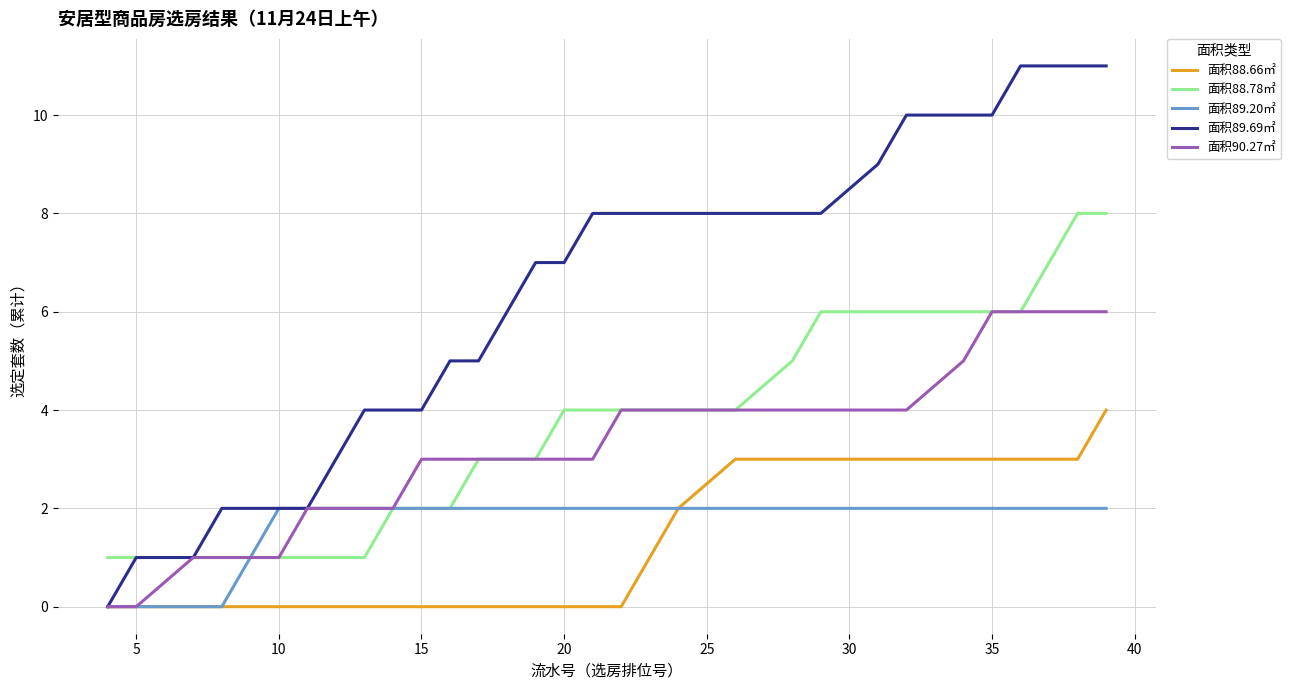

Reading left to right, transcribe all the data shown in this chart.

面积88.66㎡: 0	0	0	0	0	0	0	0	0	0	0	0	0	0	0	0	0	0	1	2	3	3	3	3	3	3	3	3	3	3	4
面积88.78㎡: 1	1	1	1	1	1	1	1	1	2	2	2	3	3	3	4	4	4	4	4	4	5	6	6	6	6	6	6	7	8	8
面积89.20㎡: 0	0	0	0	1	2	2	2	2	2	2	2	2	2	2	2	2	2	2	2	2	2	2	2	2	2	2	2	2	2	2
面积89.69㎡: 0	1	1	2	2	2	2	3	4	4	4	5	5	6	7	7	8	8	8	8	8	8	8	9	10	10	10	11	11	11	11
面积90.27㎡: 0	0	1	1	1	1	2	2	2	2	3	3	3	3	3	3	3	4	4	4	4	4	4	4	4	5	6	6	6	6	6